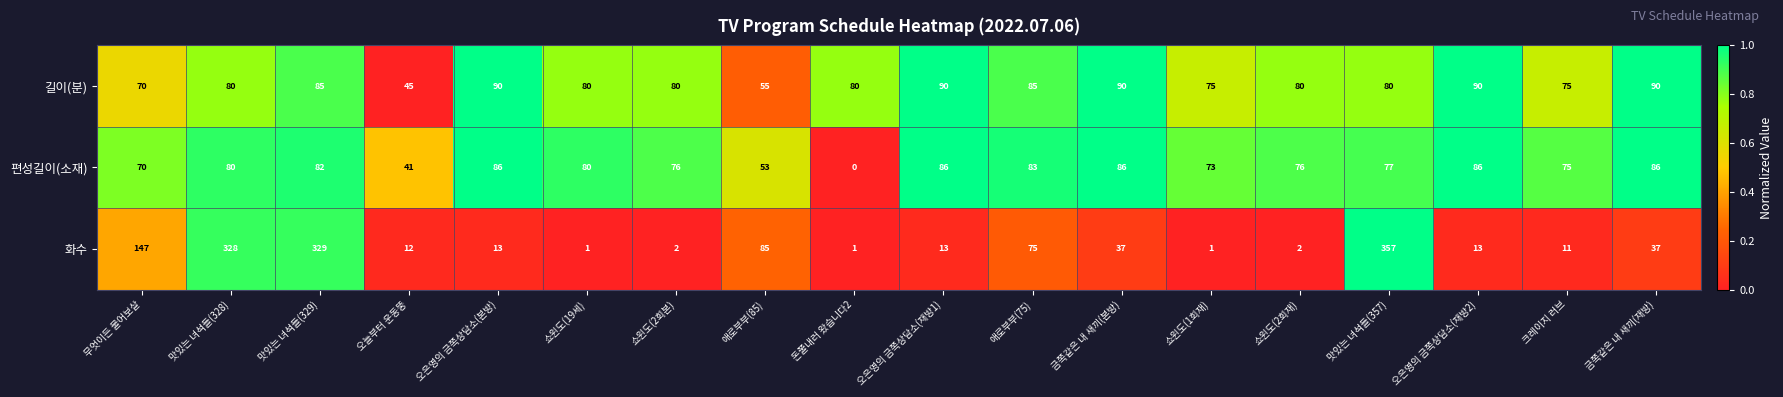

What is the total value across all series at 금쪽같은 내 새끼(재방)?

213